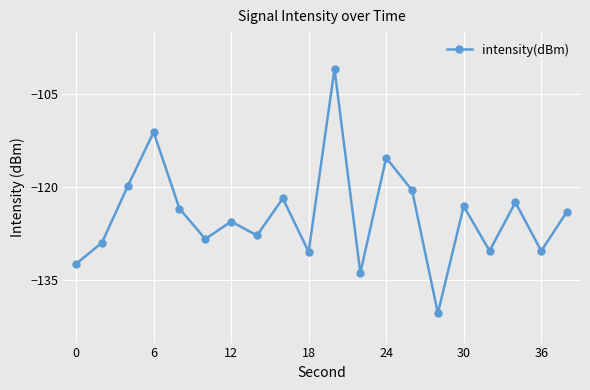

Does the chart have visible grid lines?

Yes